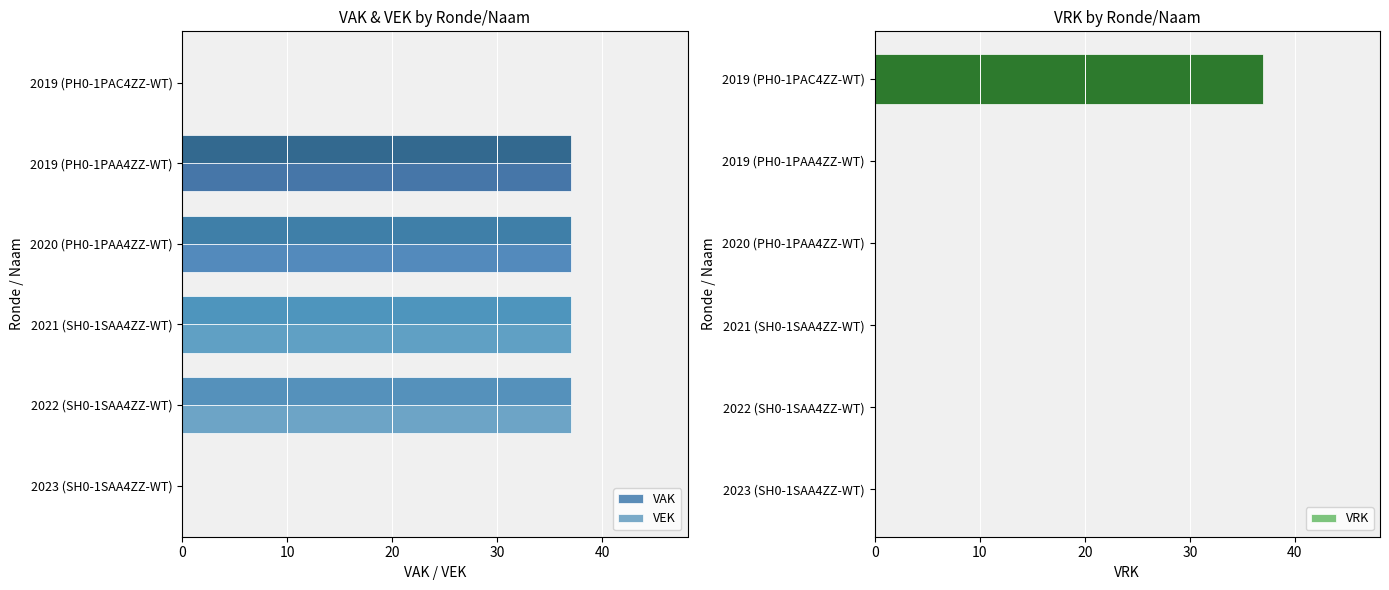

What is the difference between the maximum and second lowest values in the VRK series?

37